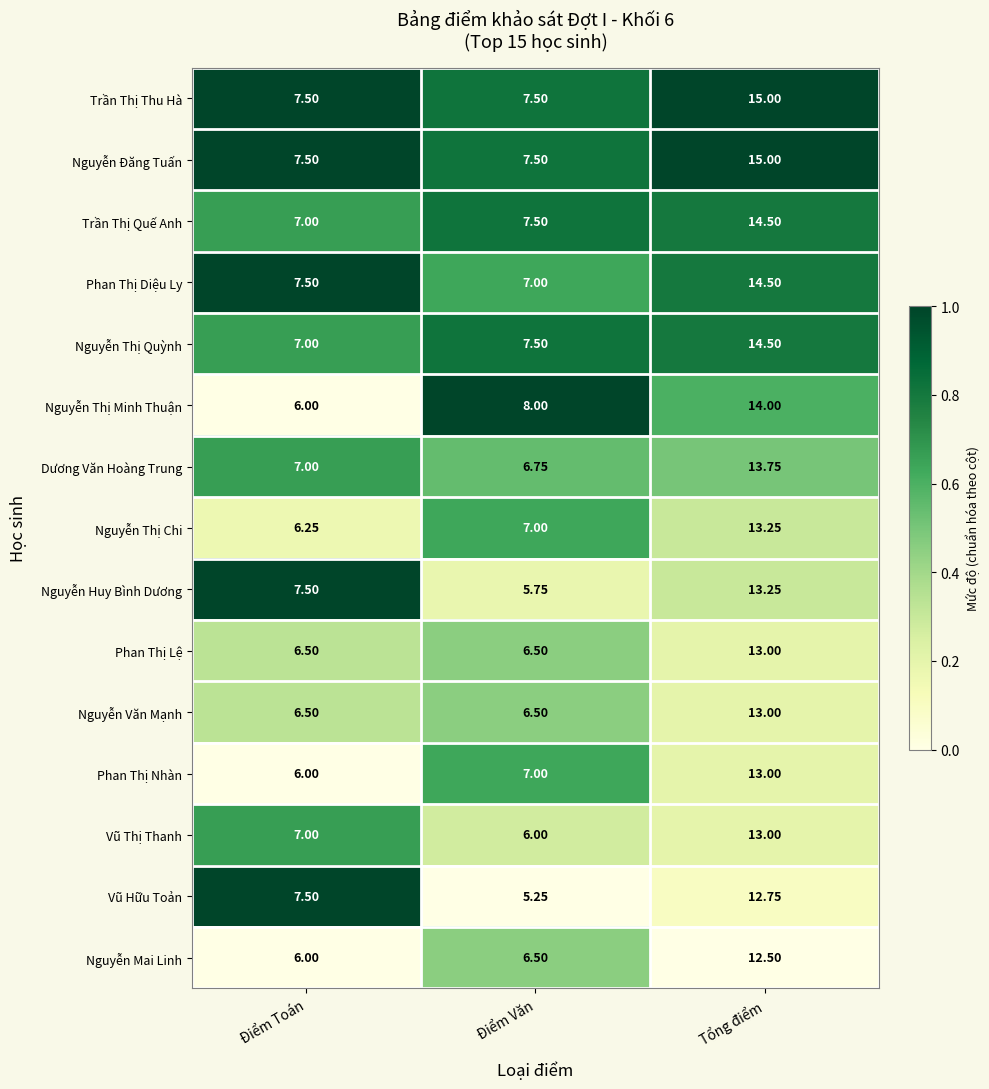

At which category is the sum across all series the highest?

Tổng điểm